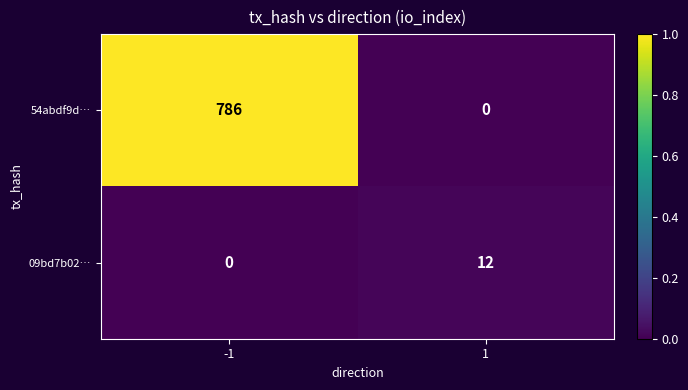

At how many categories does at least one series exceed 0?

2